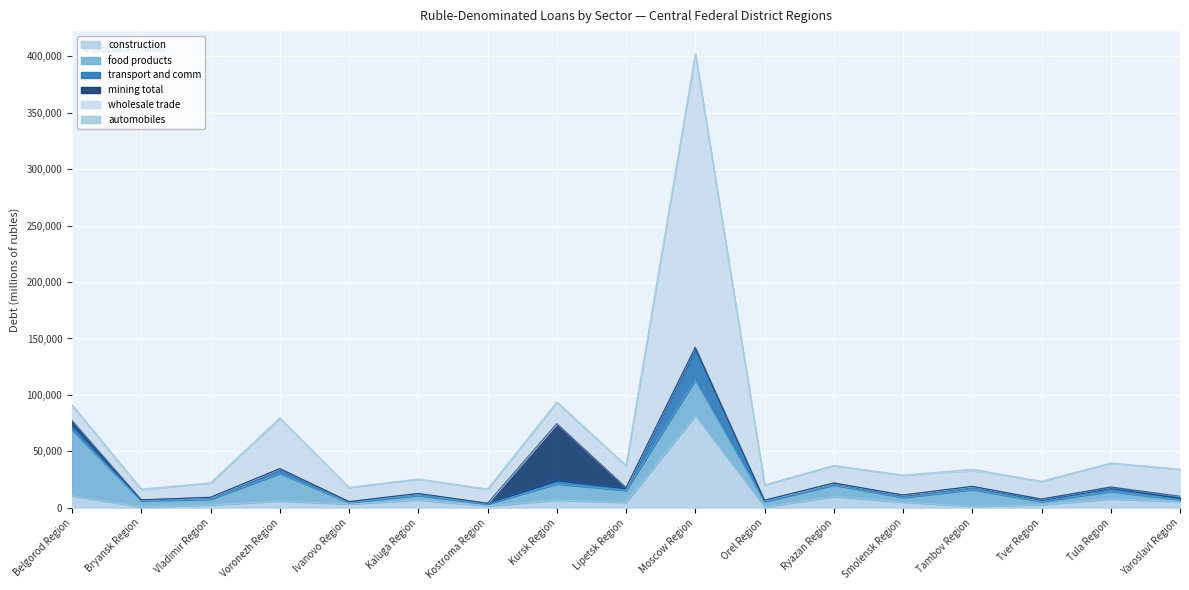

True or false: mining total has a value of 24977 at Orel Region.

False